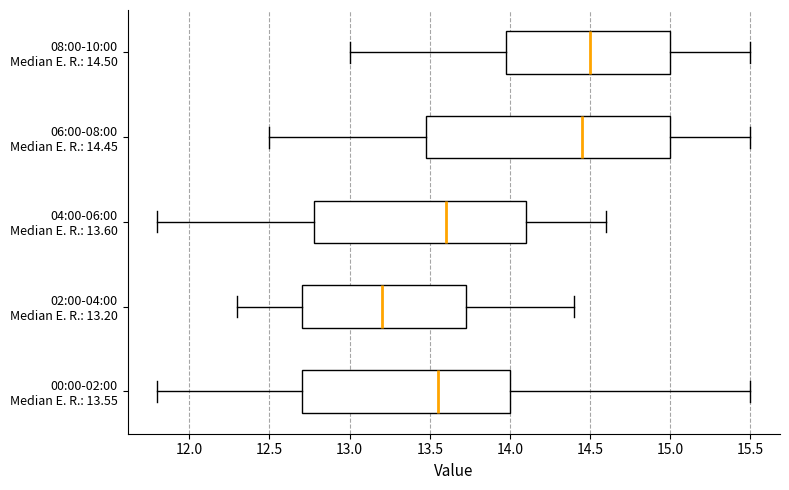

Which box's median line is the furthest to the right?

08:00-10:00 Median E. R.: 14.50